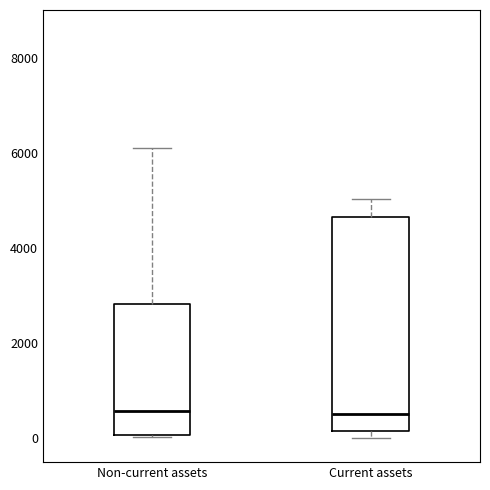

Which box is the tallest, from its lower edge to its upper edge?

Current assets